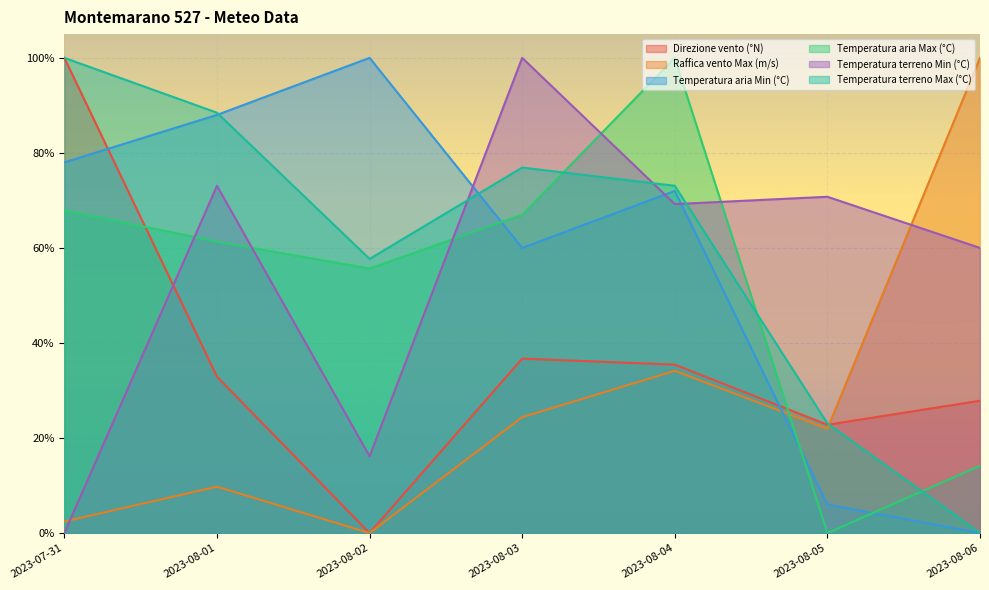

True or false: Raffica vento Max (m/s) has a value of 0.2 at 2023-08-05.

True